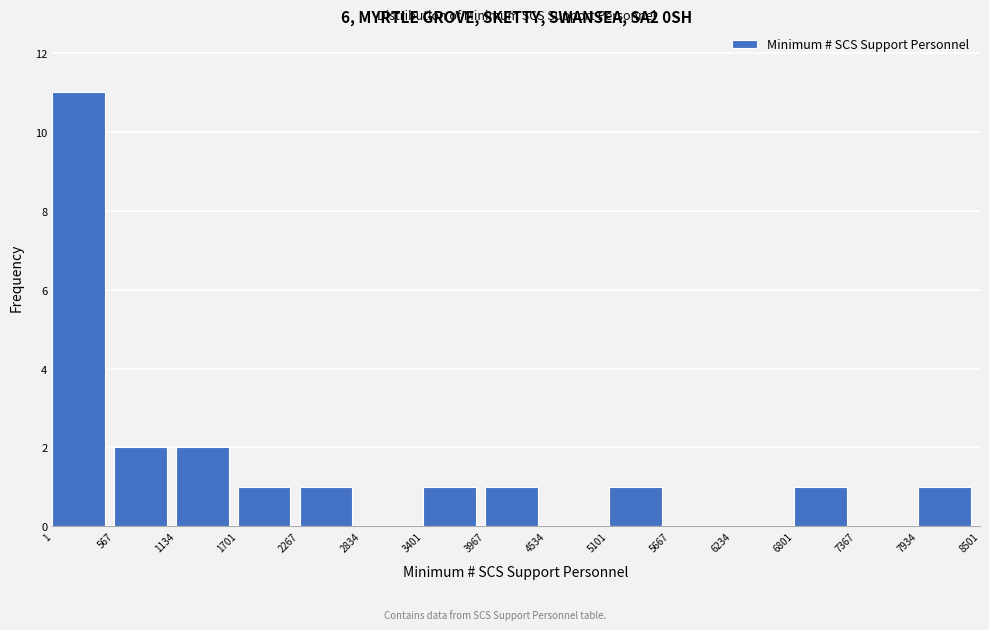

How tall is the bar that spans 3967 to 4534 on the x-axis? The values are not printed on the chart, so give them approximately, as read against the axis.

1